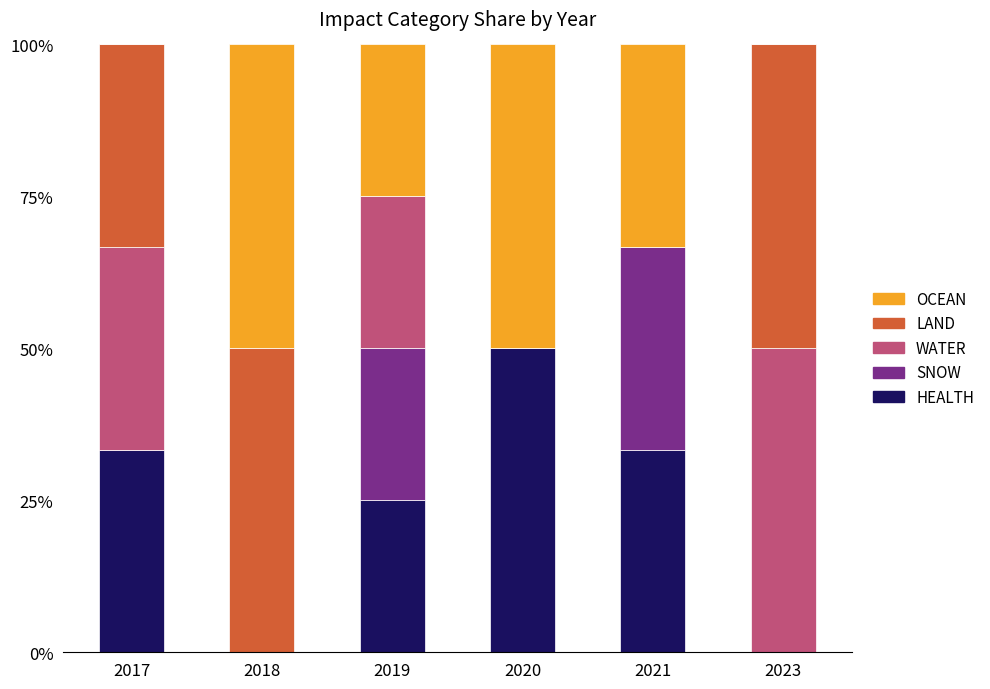

Reading left to right, transcribe the values for HEALTH.

2017=33.3	2018=0.0	2019=25.0	2020=50.0	2021=33.3	2023=0.0